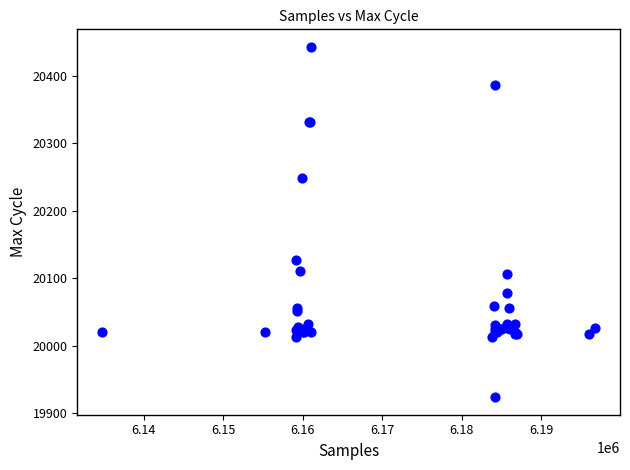

What Y value in the scatter plot is closest to 20183?

20127